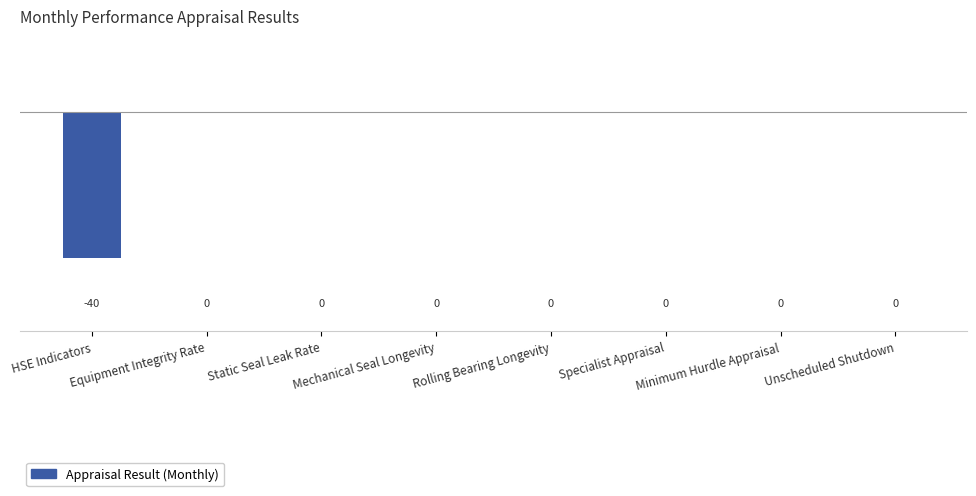

The value at Mechanical Seal Longevity is 0. True or false?

True